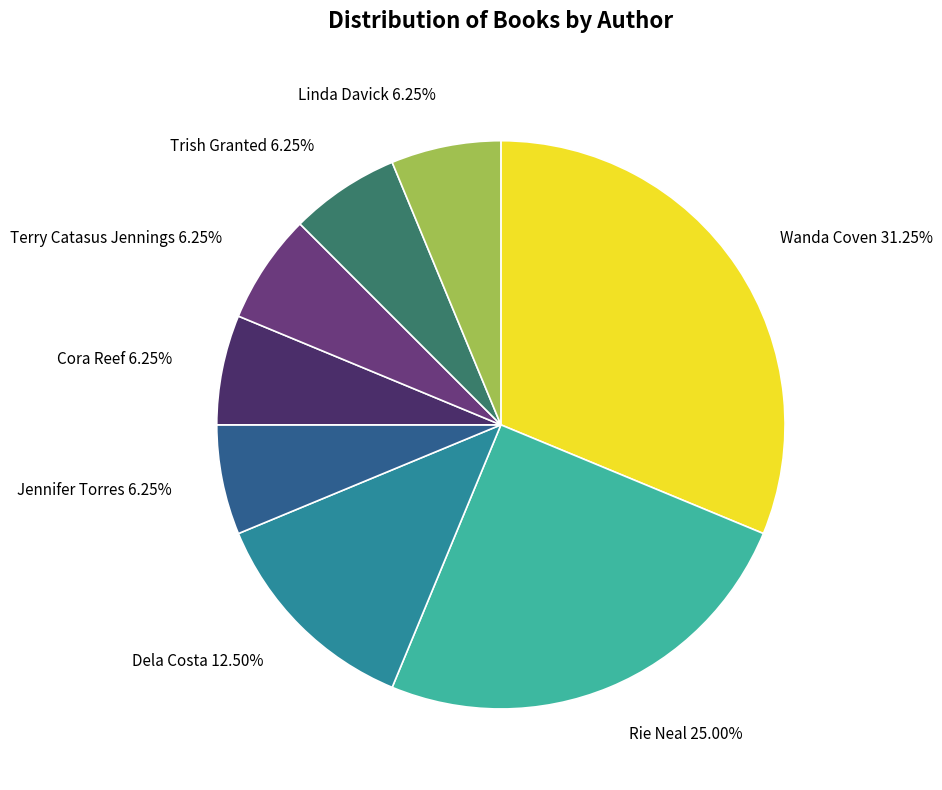

Which slice is the largest?

Wanda Coven